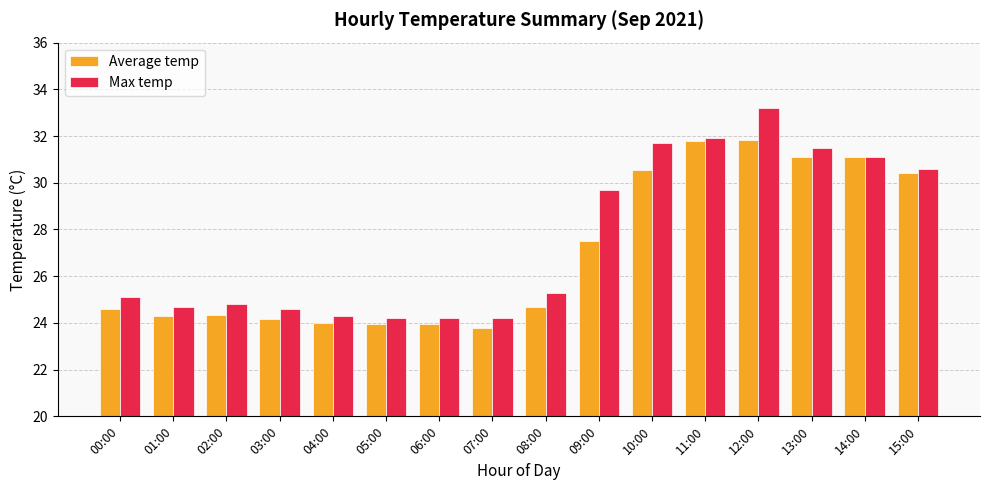

What is the average value of the Average temp series?

27.0